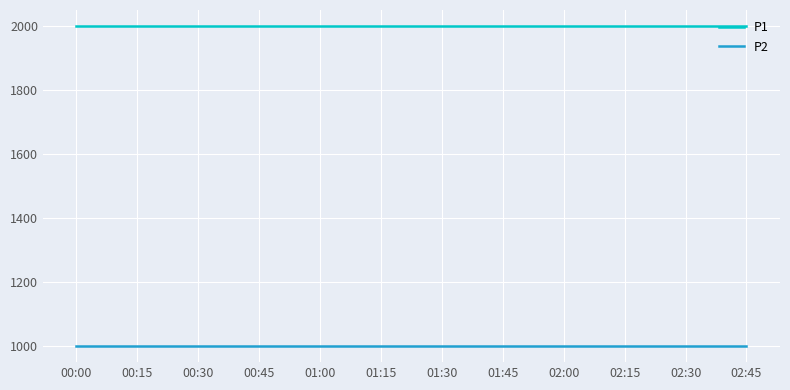

What is the spread (max minus min) of values at 01:30?

1000.0